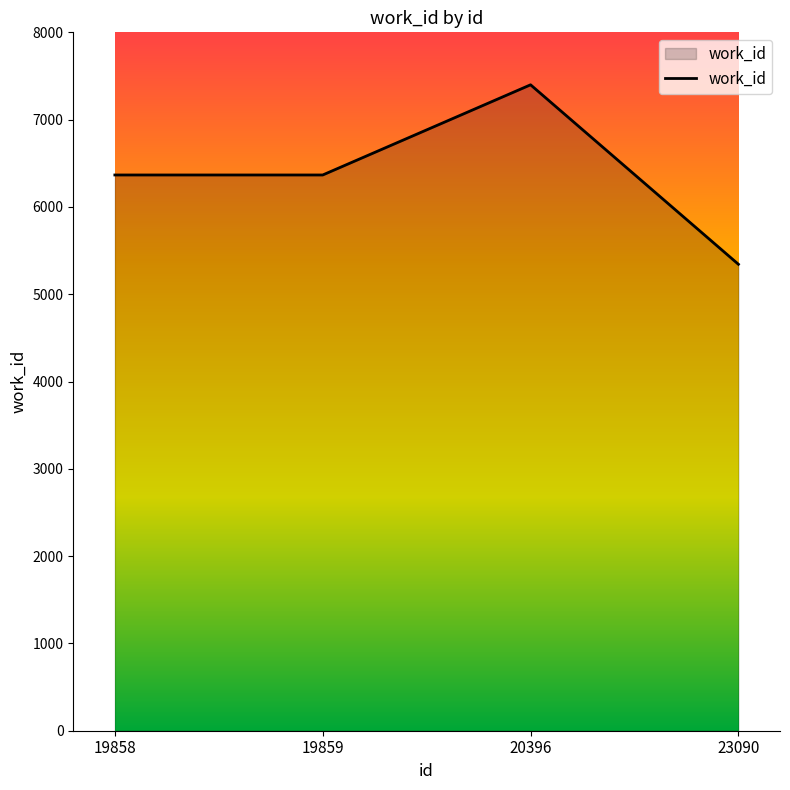

Reading right to left, what are all the values shown in this chart?

23090=5343	20396=7399	19859=6366	19858=6366